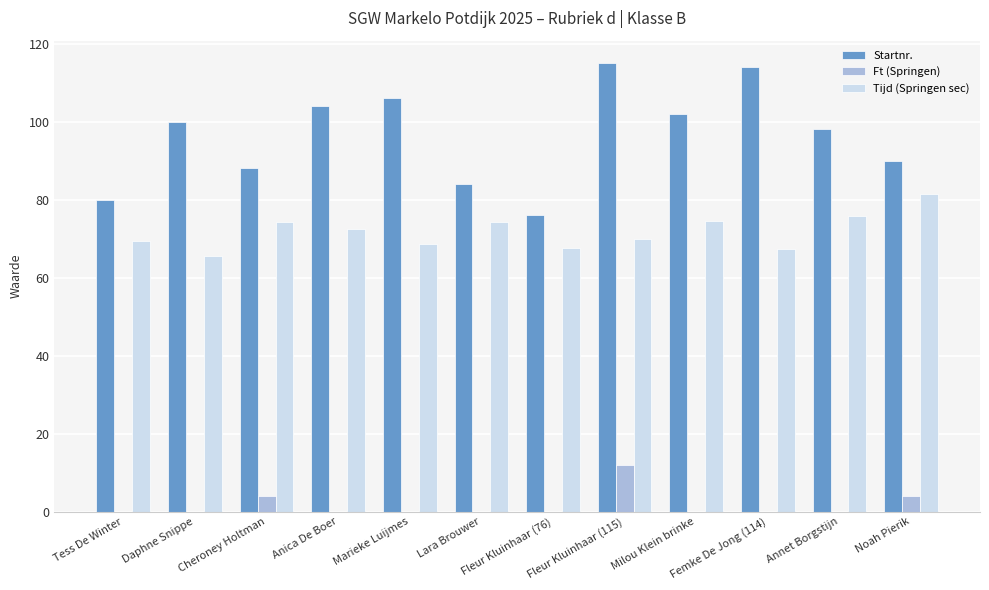

Which series has the largest total across all categories?

Startnr.